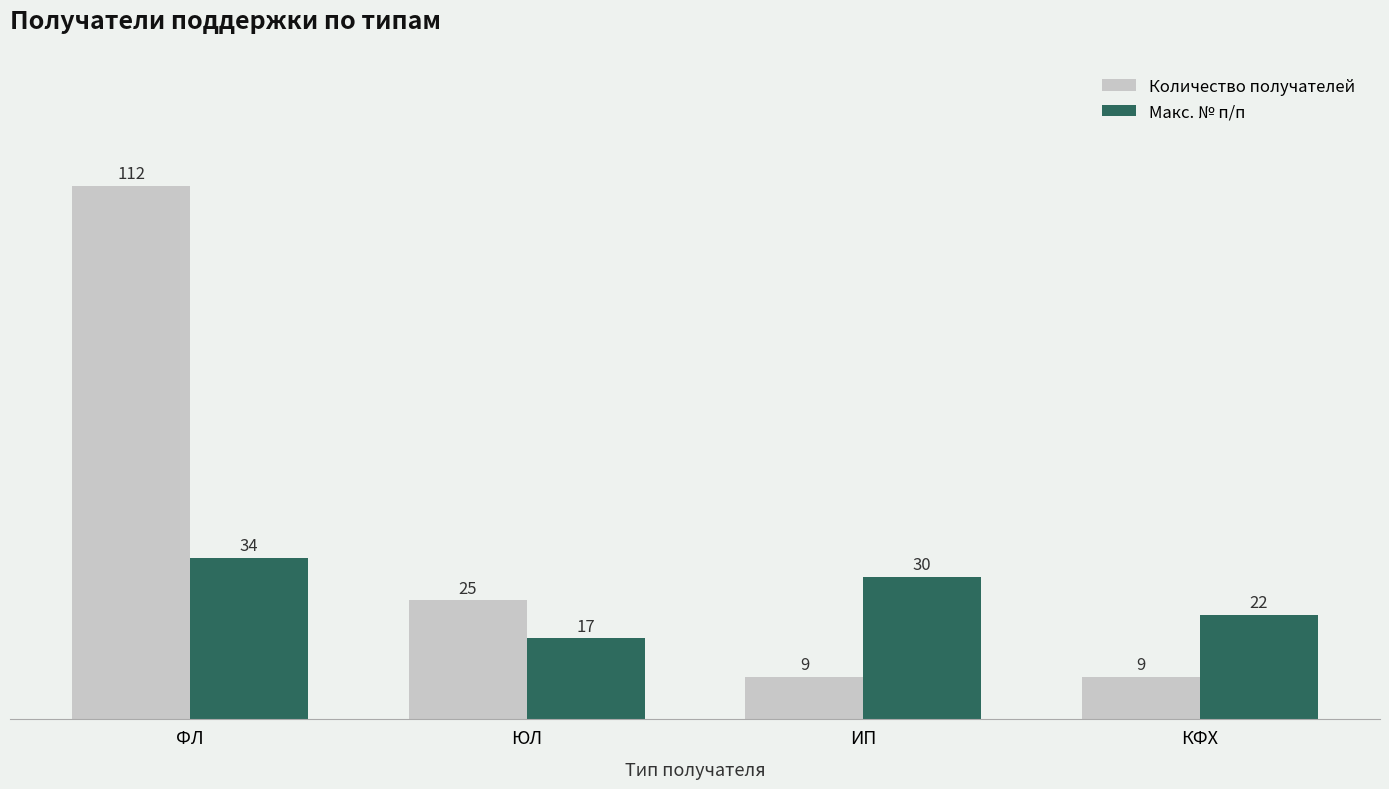

Which label corresponds to the largest value in the chart?

ФЛ